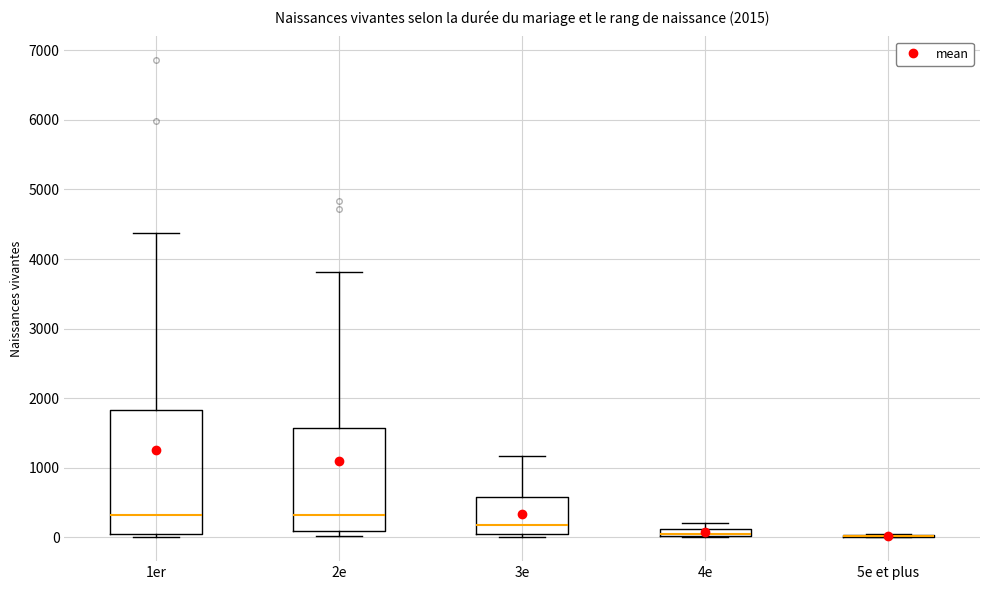

Comparing the boxes themselves (not the whiskers), which one is the tallest?

1er